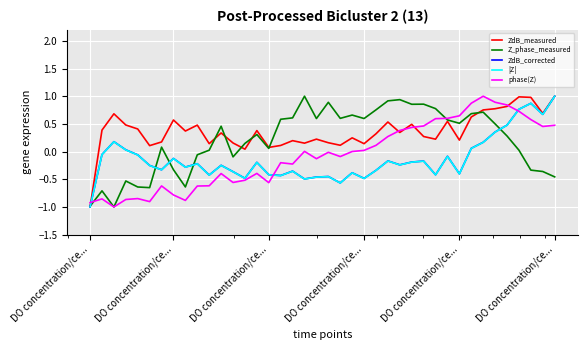

Which series has the largest total across all categories?

ZdB_measured